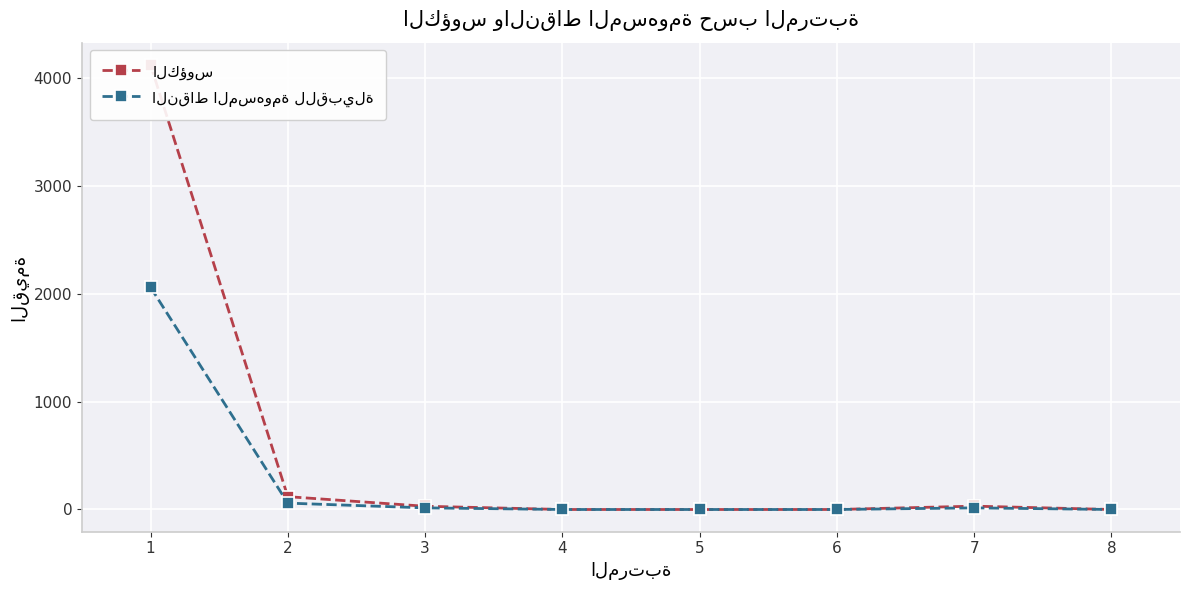

Reading left to right, transcribe all the data shown in this chart.

الكؤوس: 4121	119	30	0	0	0	31	0
النقاط المسهومة للقبيلة: 2060	59	15	0	0	0	15	0